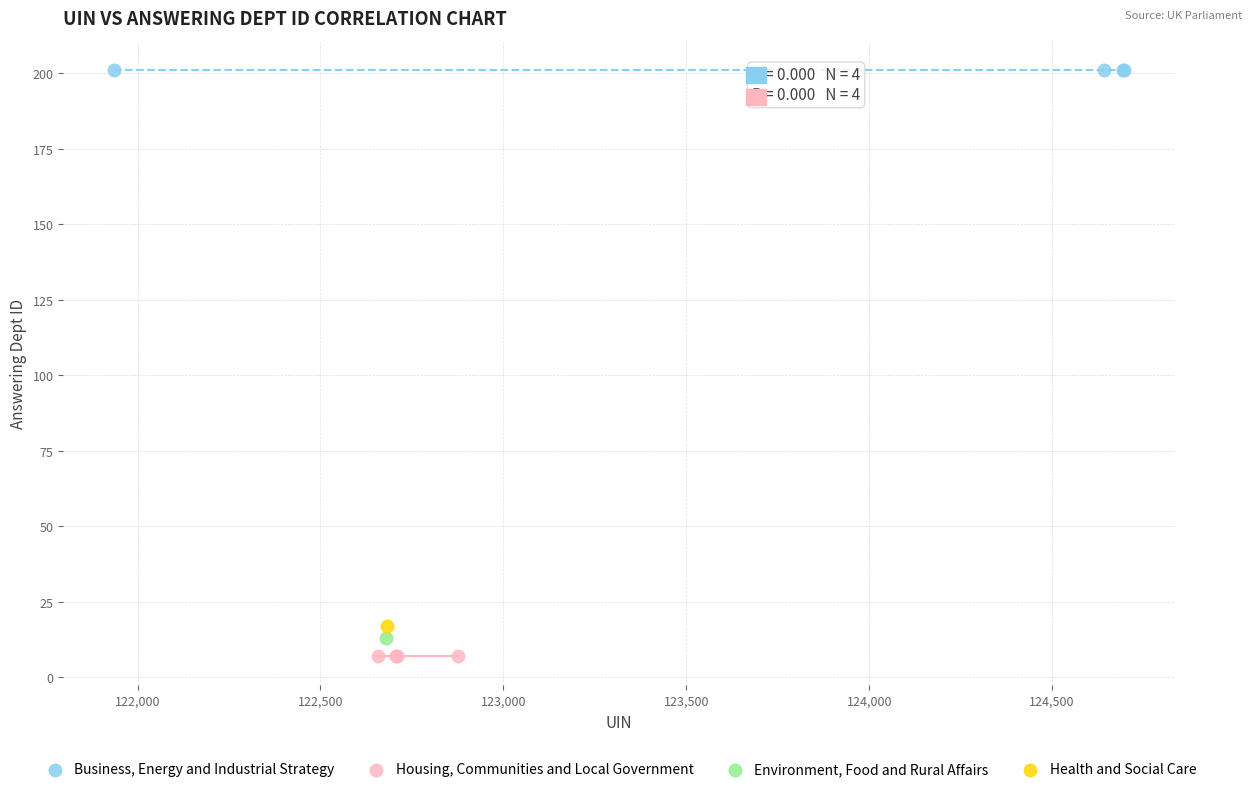

What are all the series names shown in the legend?

Business, Energy and Industrial Strategy, Housing, Communities and Local Government, Environment, Food and Rural Affairs, Health and Social Care